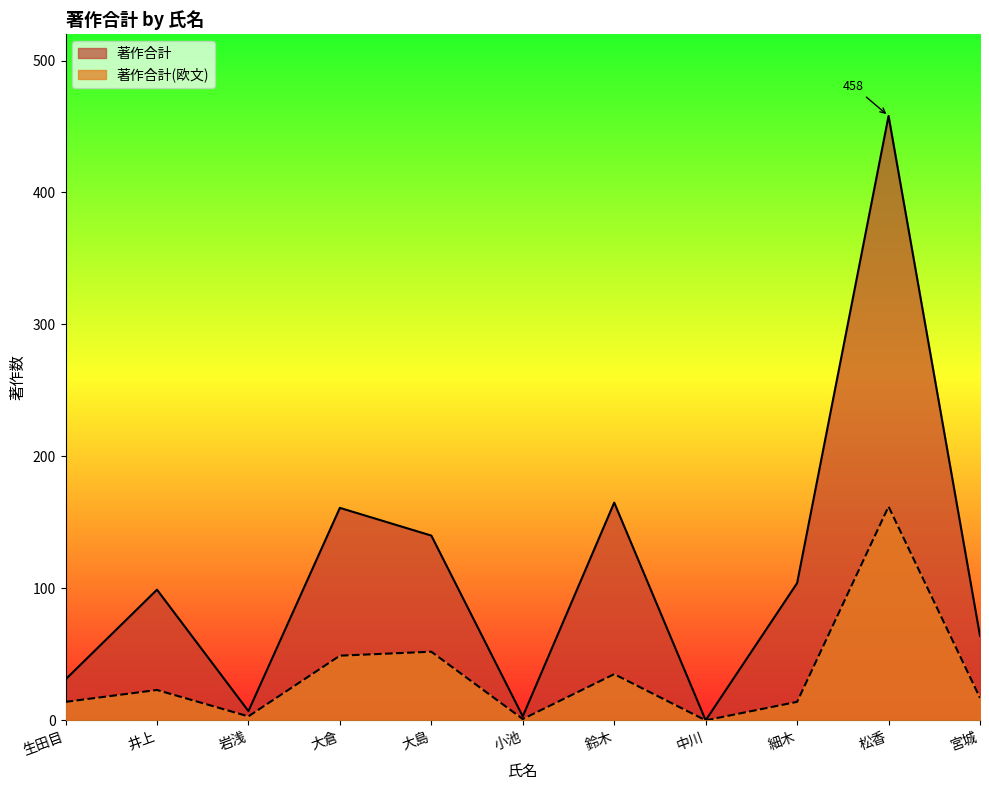

What is the sum of the 著作合計 values at 鈴木 and 岩浅?

172